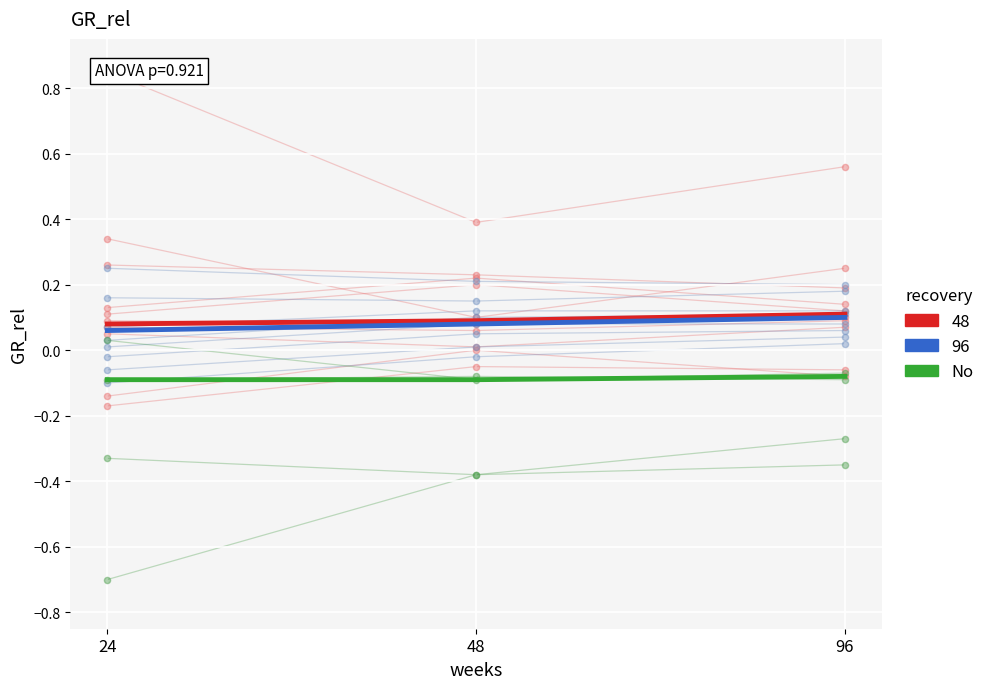

Which has a higher value, 96 or 48?

96